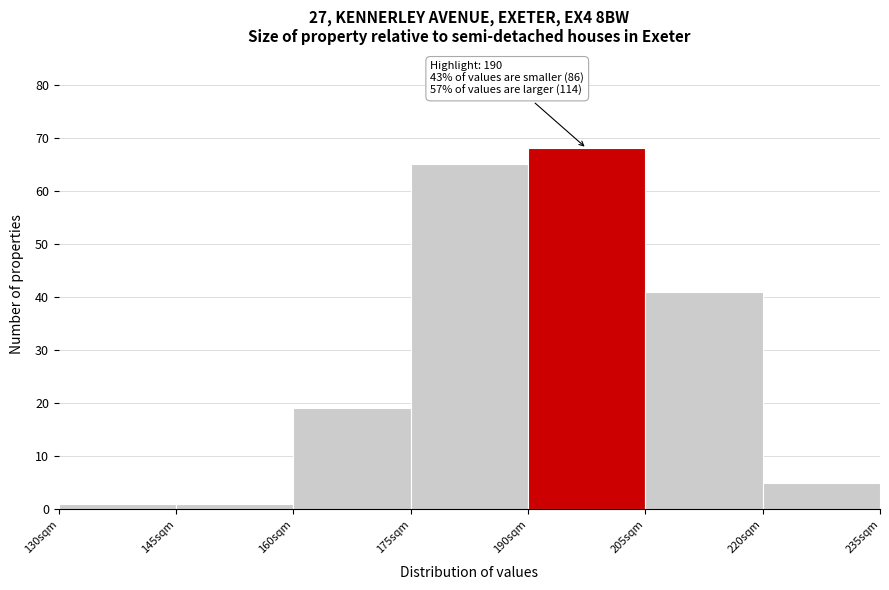

Over which range of the x-axis is the bar tallest?

190 to 205